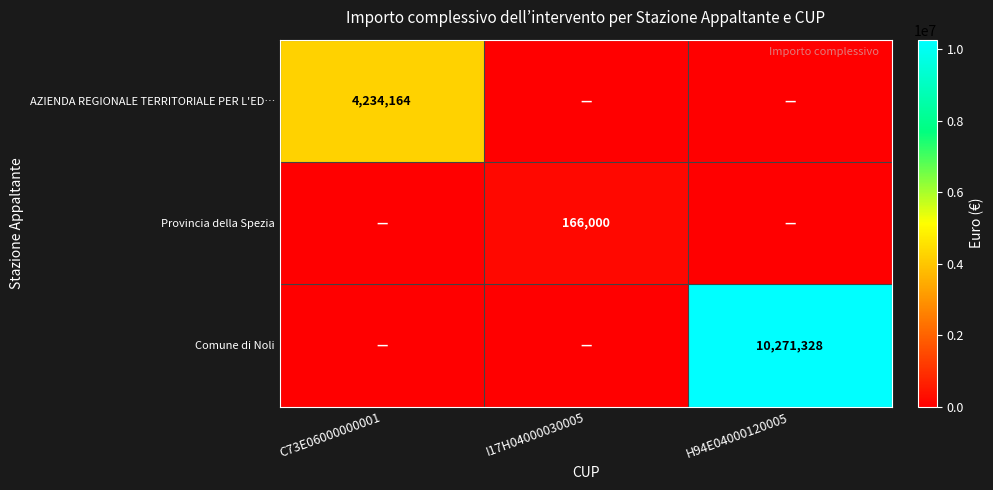

The AZIENDA REGIONALE TERRITORIALE PER L'ED… series shows 4234164 at C73E06000000001. True or false?

True